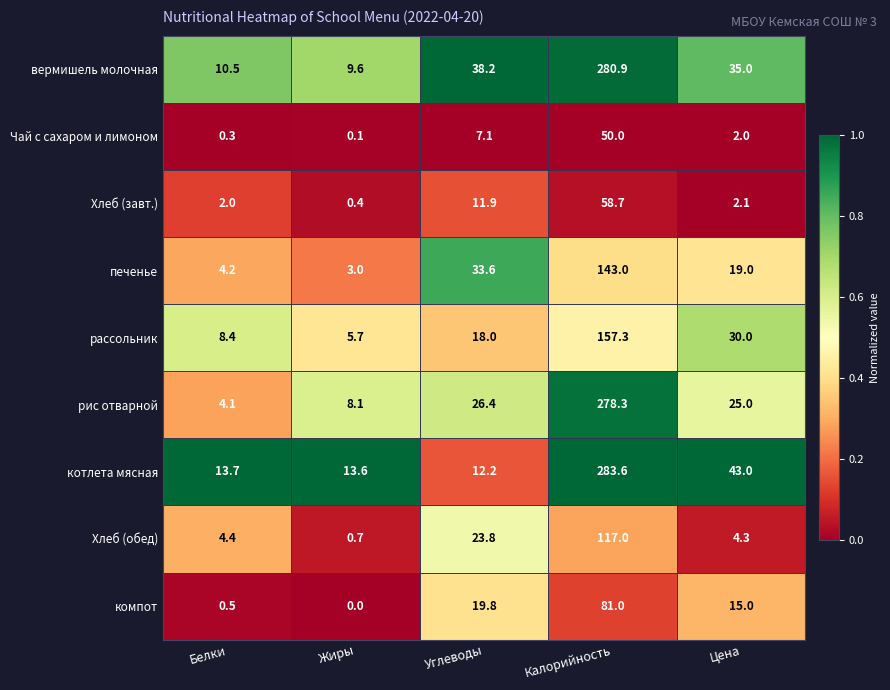

What is the total value across all series at Углеводы?

191.0